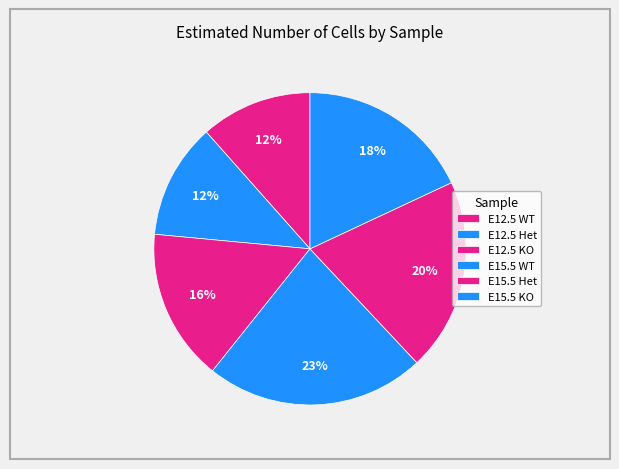

To the nearest percent, what percentage of the pie is E12.5 Het?

12%